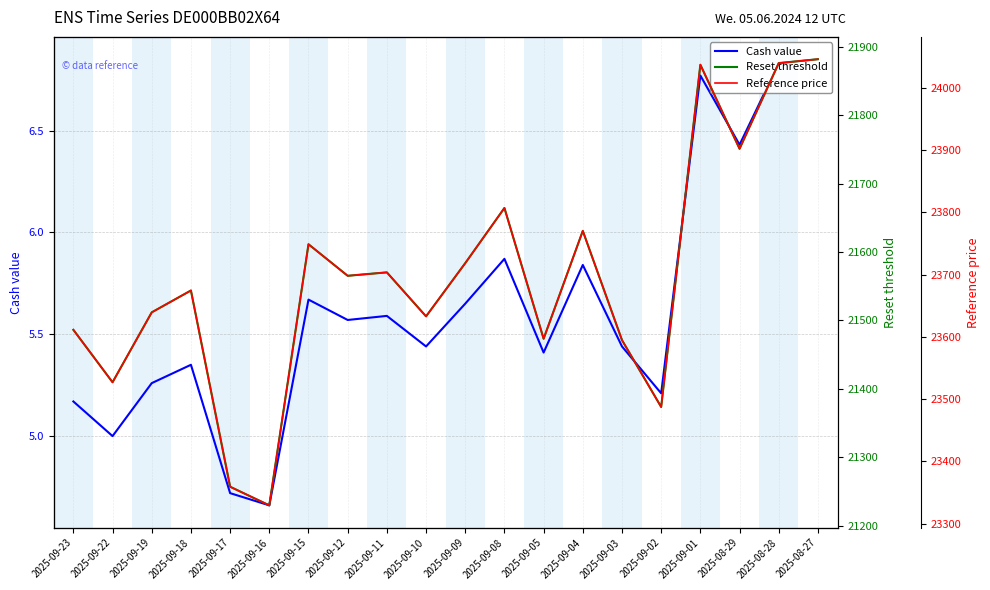

Rank the series at 2025-09-02 from highest to lowest value.

Reference price, Reset threshold, Cash value